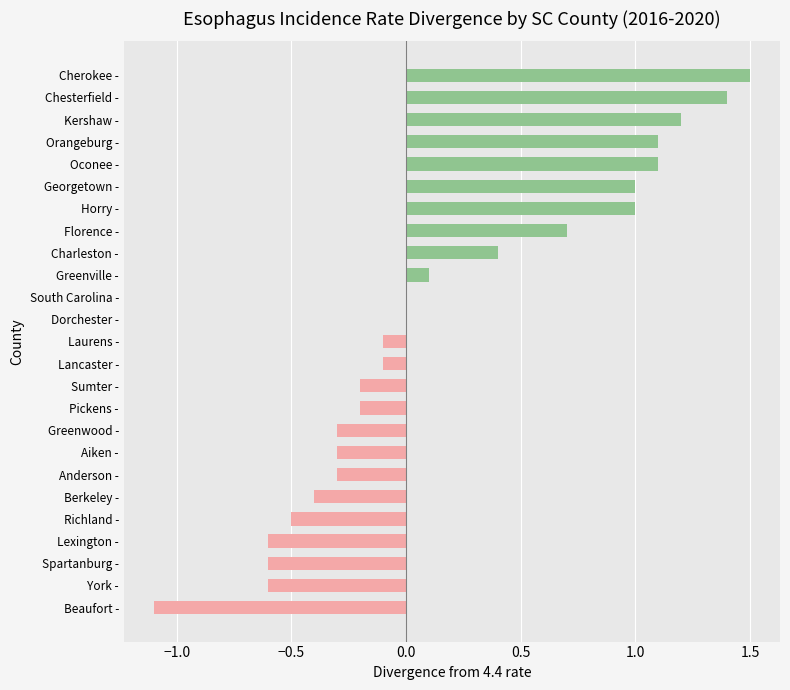

What is the average value?

0.2